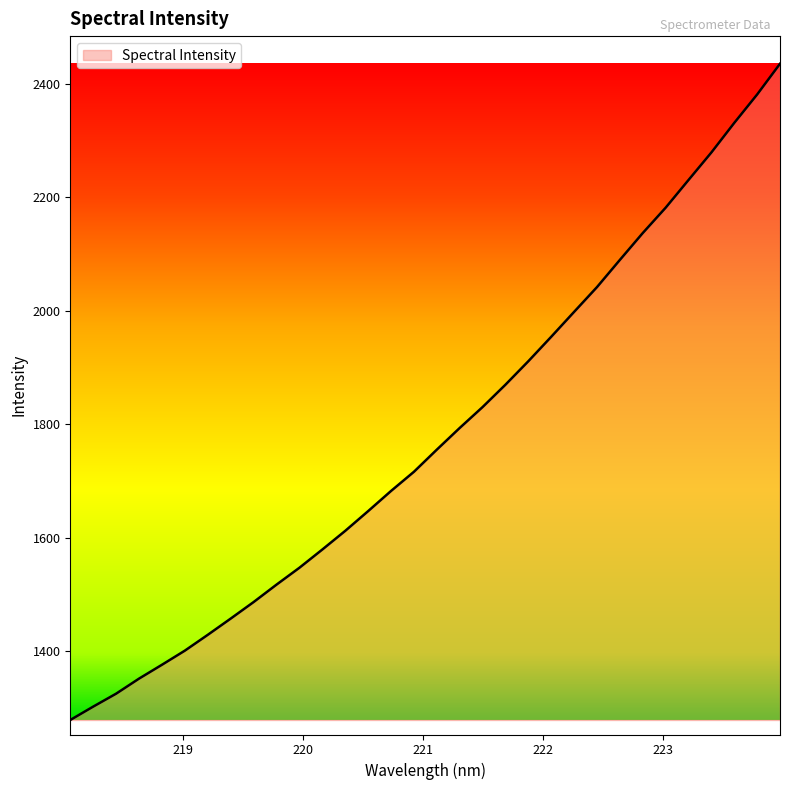

What is the difference between the maximum and minimum values?

1156.2